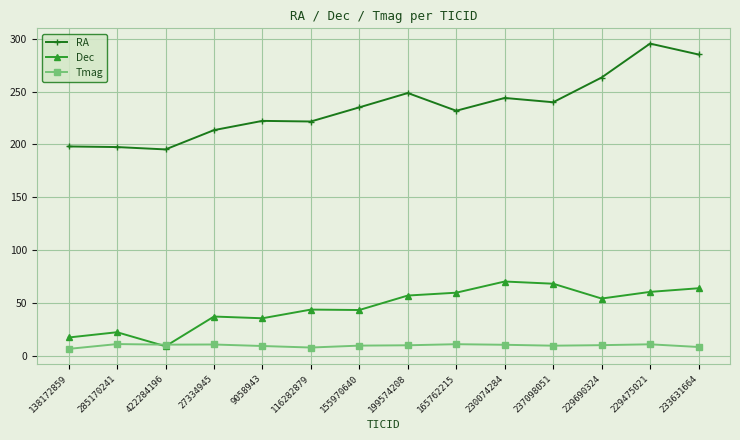

At which category does the chart reach its peak across all series?

229475021